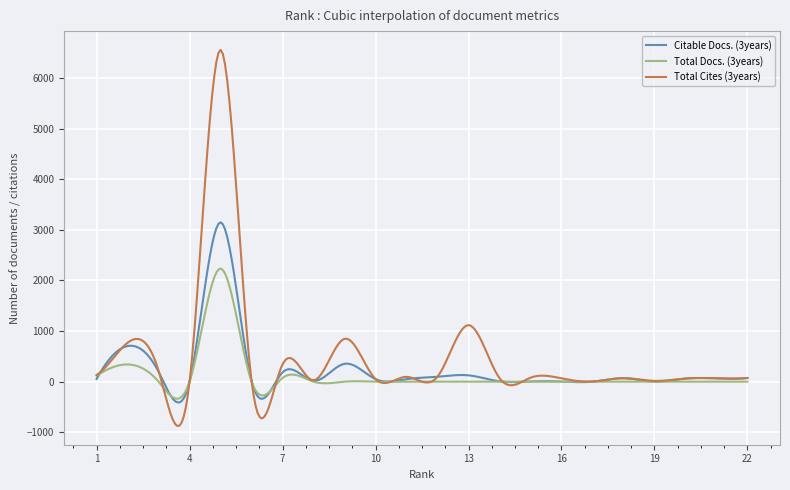

Rank the series by their maximum value, from lowest to highest.

Total Docs. (3years), Citable Docs. (3years), Total Cites (3years)